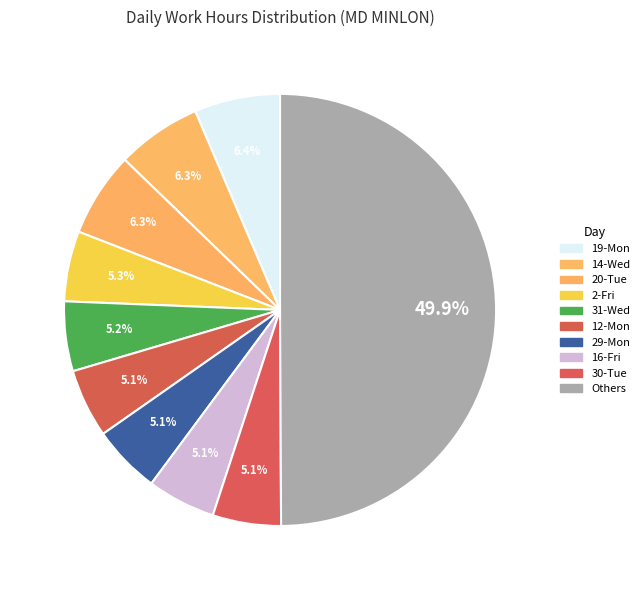

How many segments does this pie chart have?

10